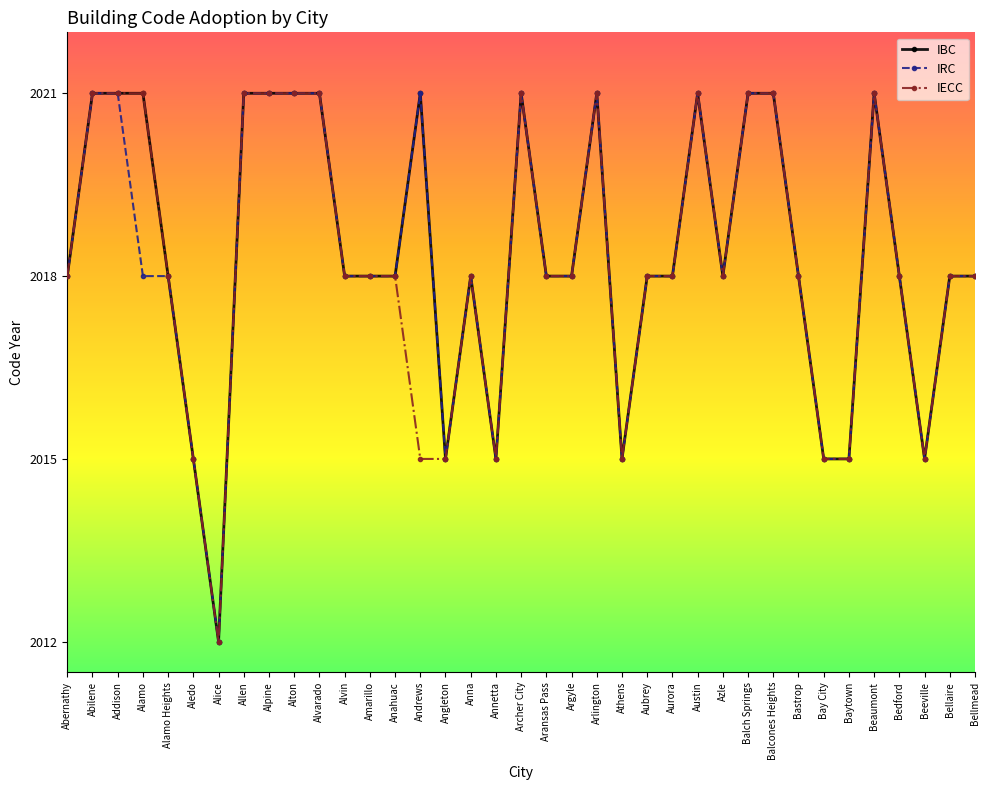

True or false: IRC has more than 1 interior local peaks.

True